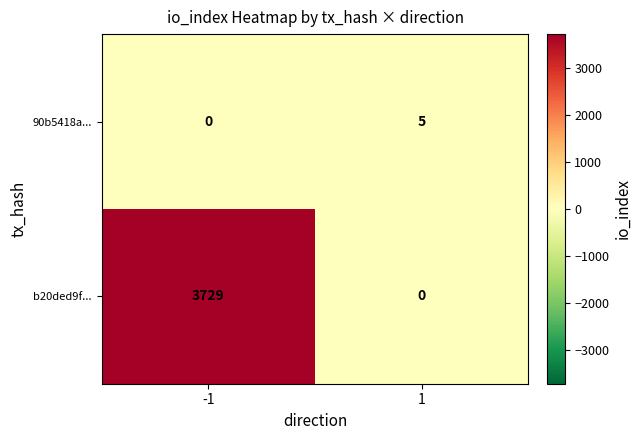

What is the spread (max minus min) of values at 1?

5